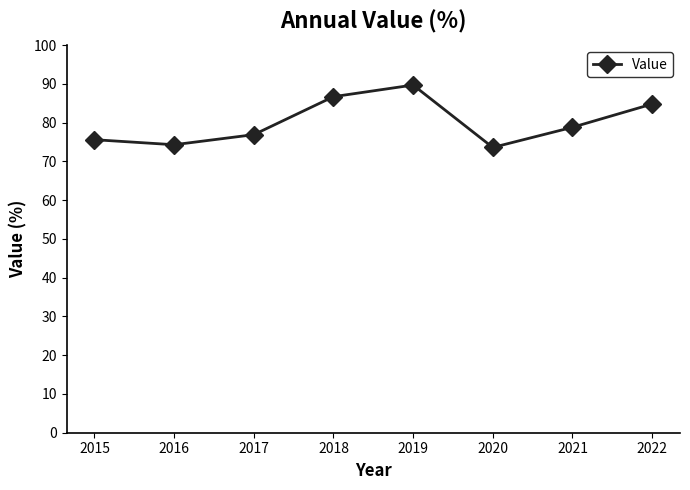

What is the ratio of the value at 2020 to the value at 2015?

1.0